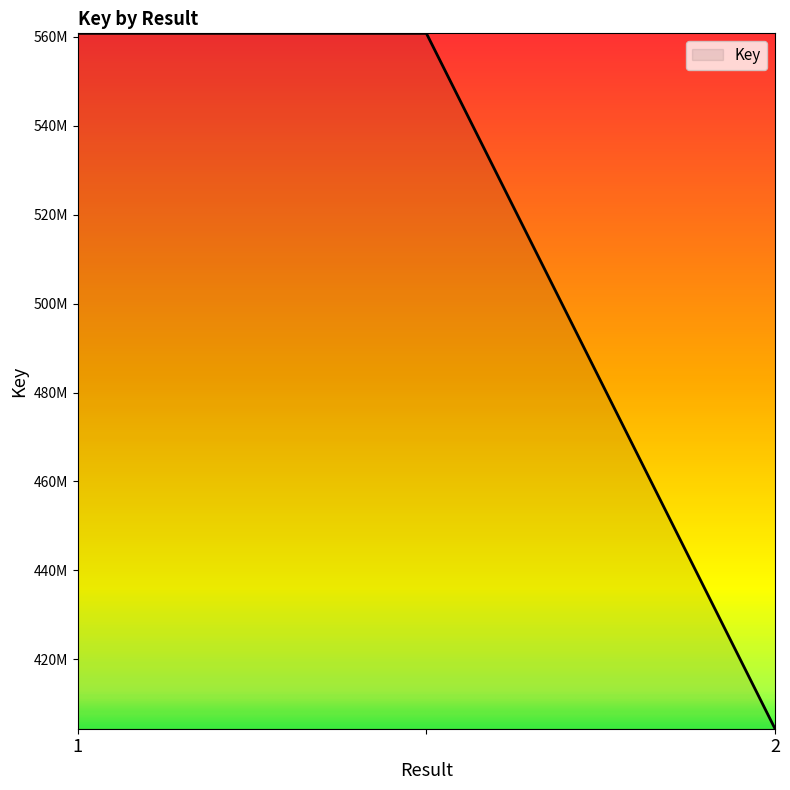

Does the chart display data point markers on the line(s)?

No